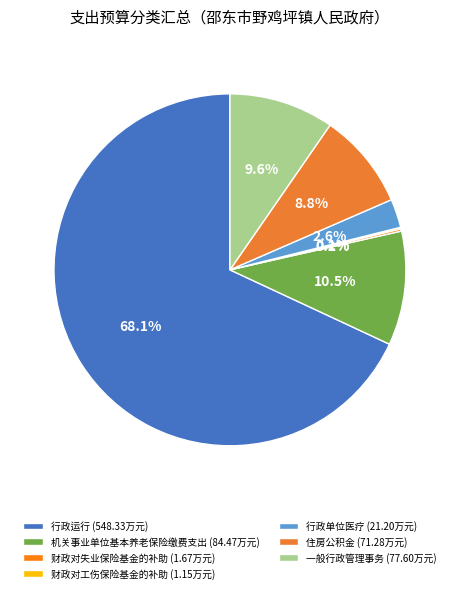

Rank the categories by value from lowest to highest.

财政对工伤保险基金的补助, 财政对失业保险基金的补助, 行政单位医疗, 住房公积金, 一般行政管理事务, 机关事业单位基本养老保险缴费支出, 行政运行